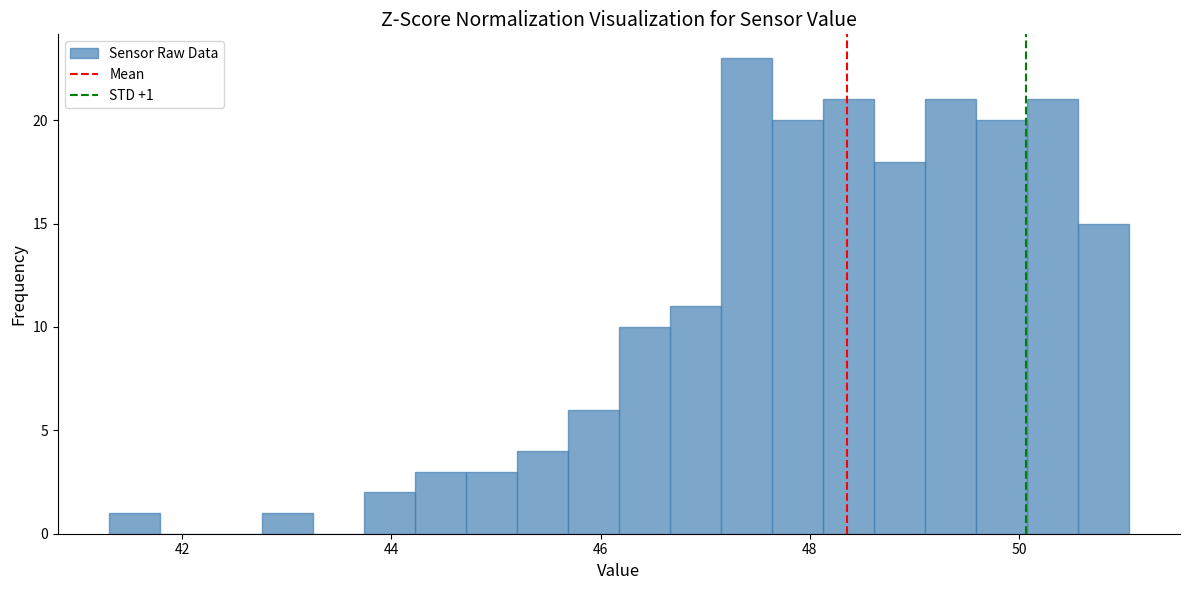

Read against the x-axis, roughly where is the centre of the tallest bar?

47.4